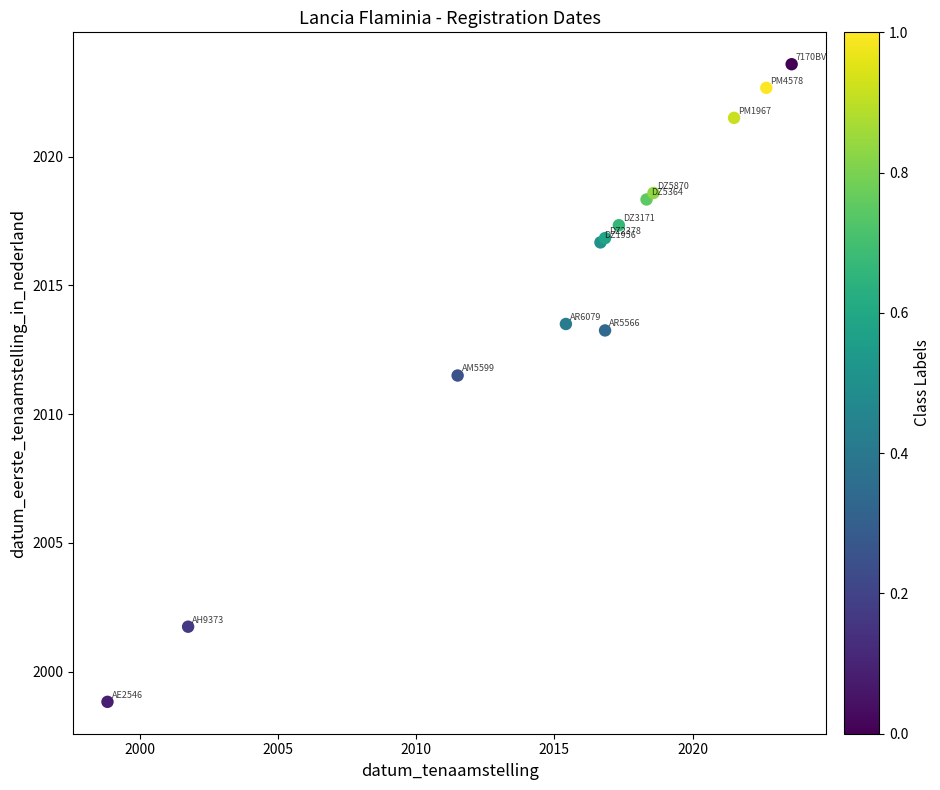

What Y value in the scatter plot is closest to 2011?

2011.5